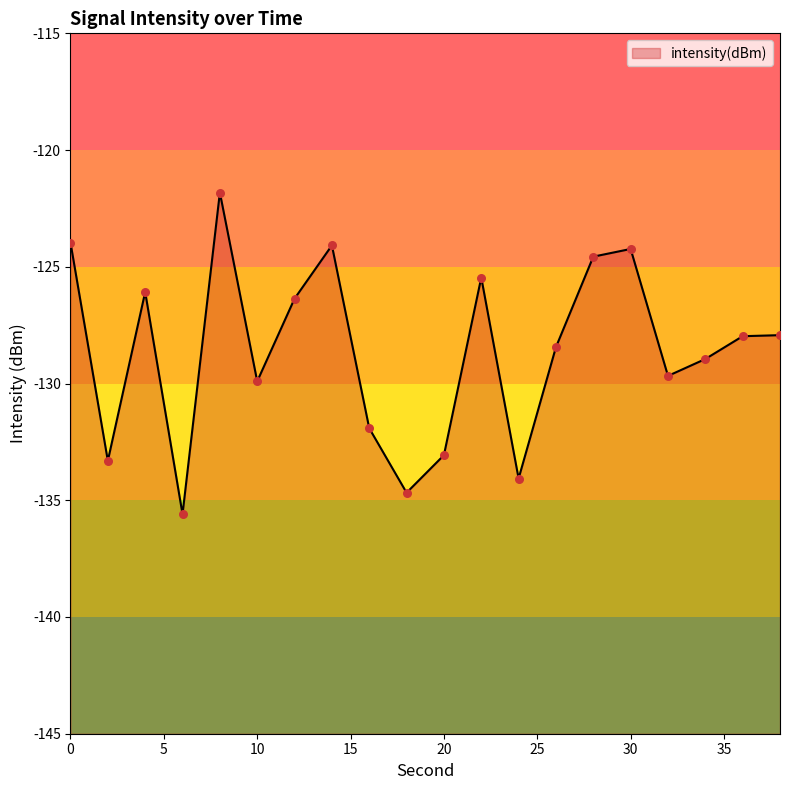

Between 22 and 28, which is larger?

28